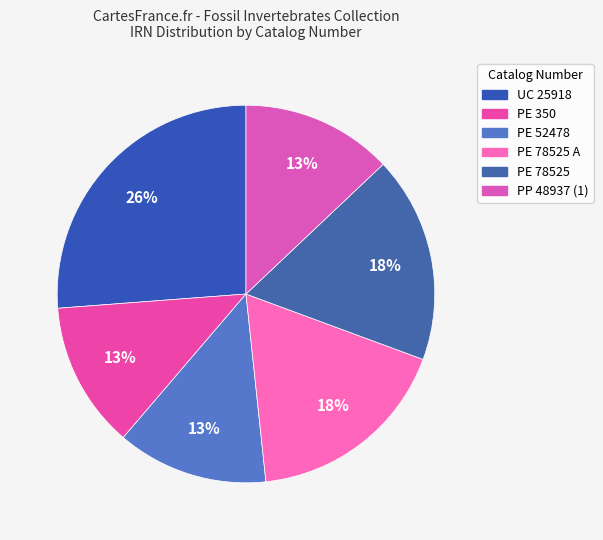

How many segments does this pie chart have?

6